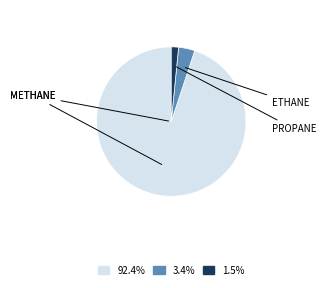

Does any single category account for the majority?

Yes